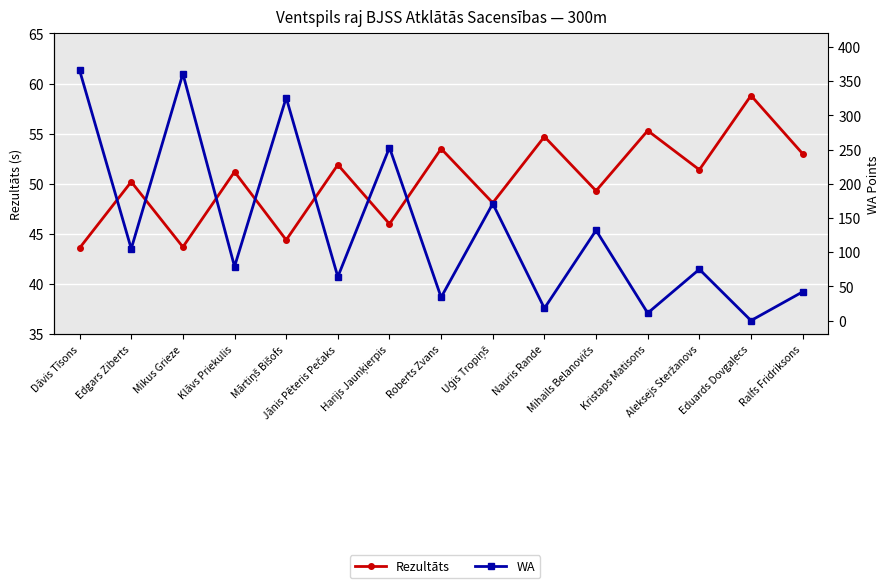

List the series in order of their overall mean, highest first.

WA, Rezultāts